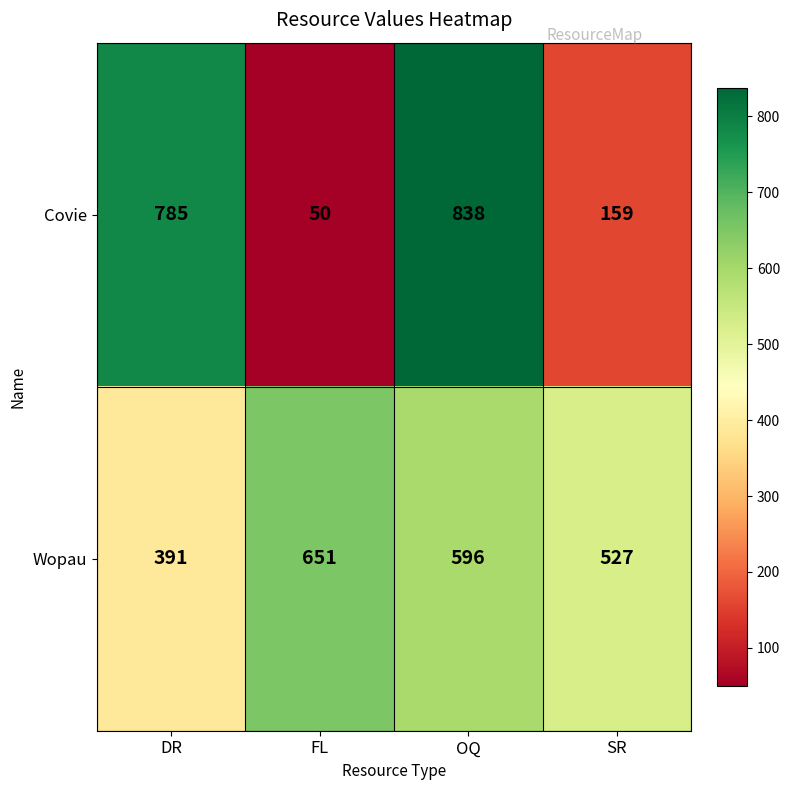

List the series in order of their overall mean, highest first.

Wopau, Covie